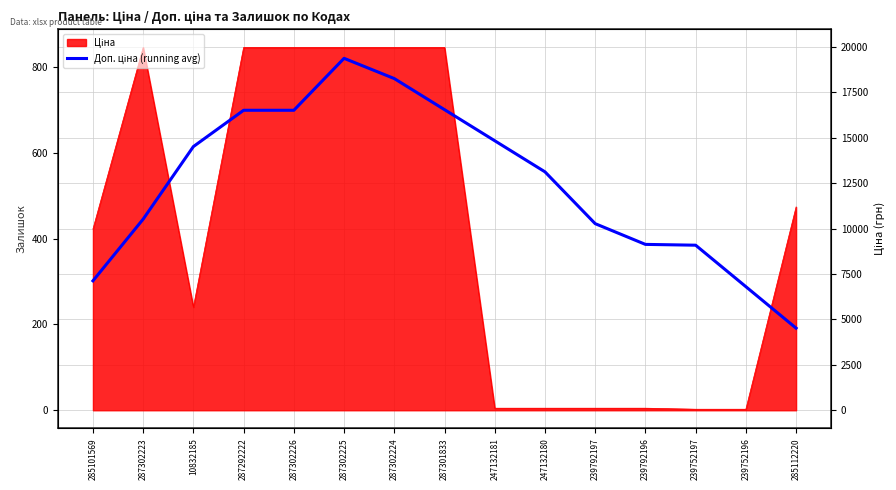

What is the approximate value at 239752196?

6801.6